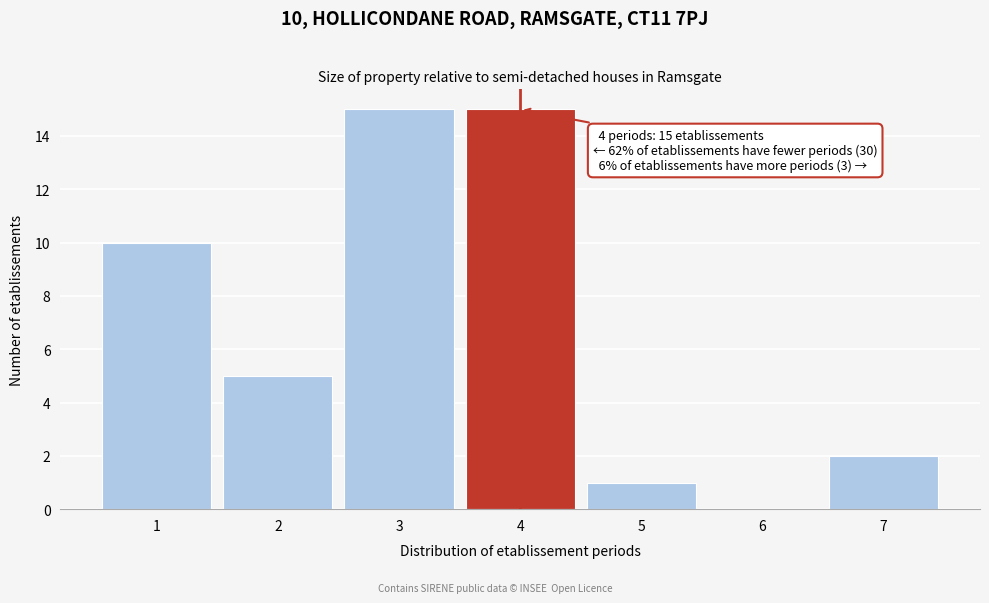

Reading right to left, list all the values displayed in this chart.

7=2	6=0	5=1	4=15	3=15	2=5	1=10